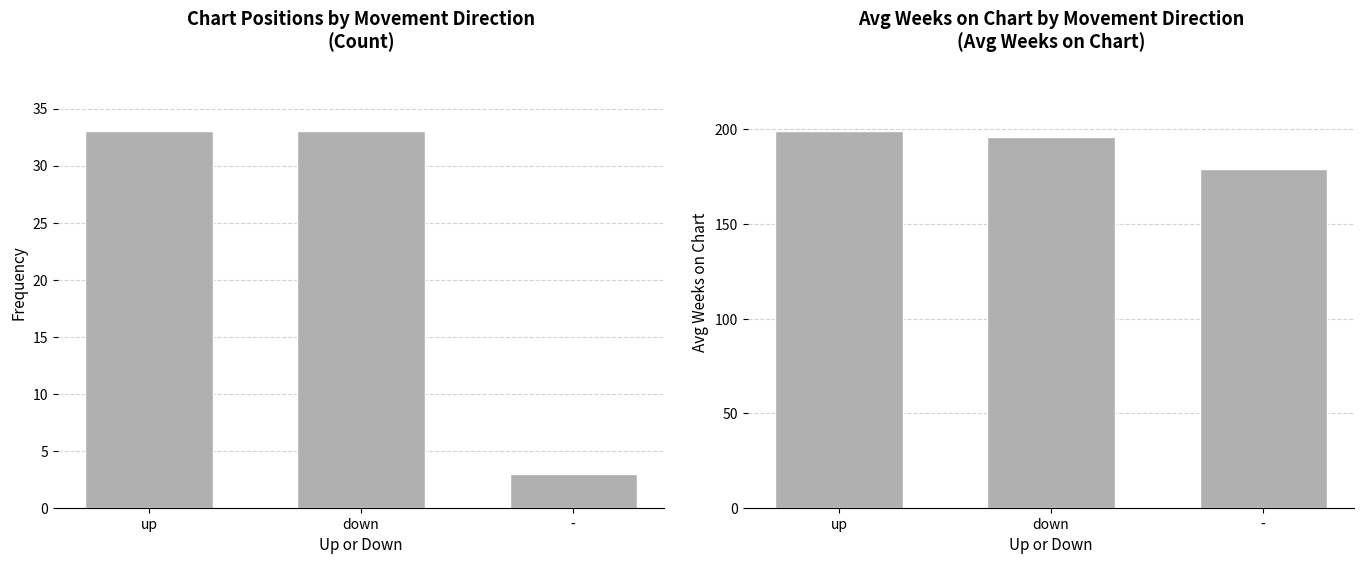

What is the sum of the Avg Weeks on Chart values at up and -?

378